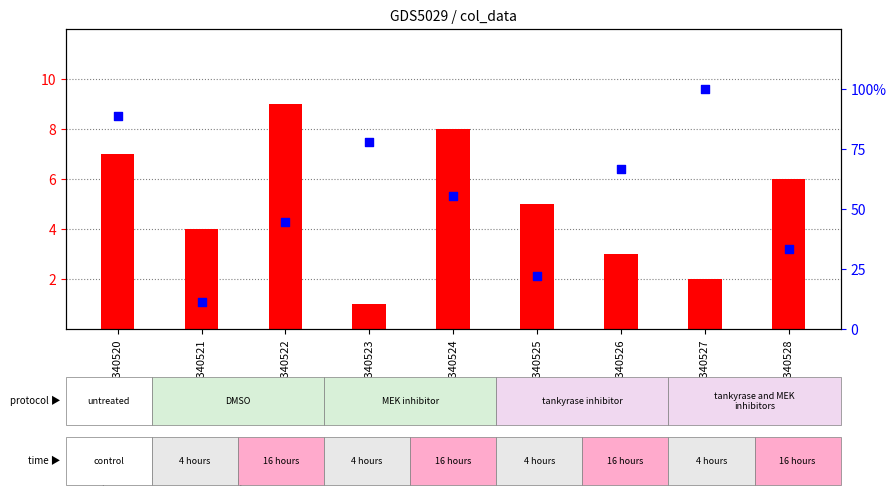

Which series has the largest total across all categories?

count